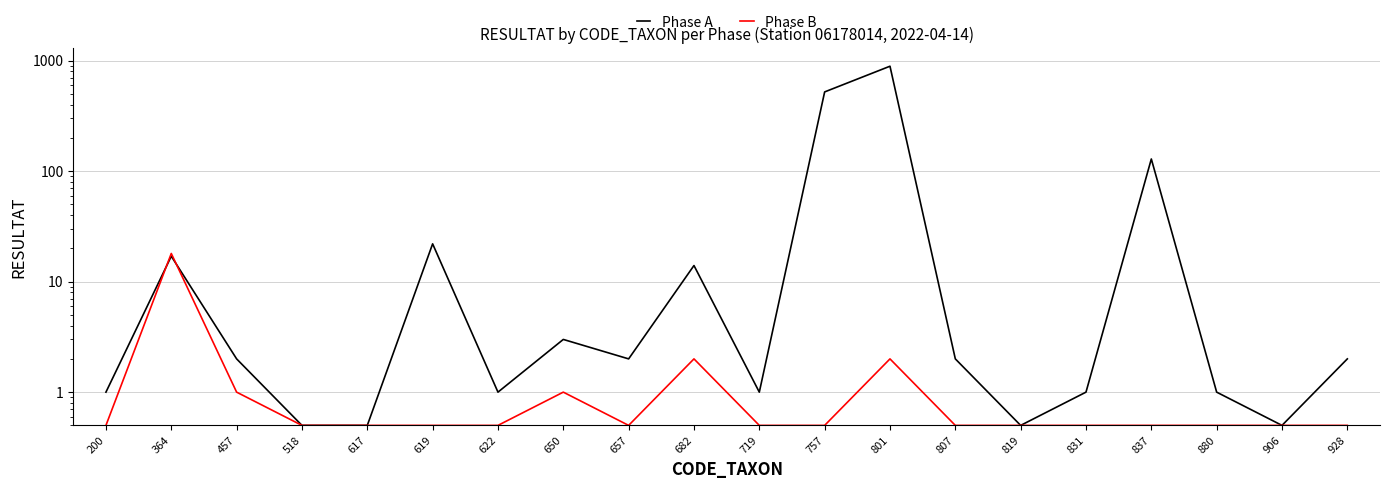

How many series are shown in this chart?

2